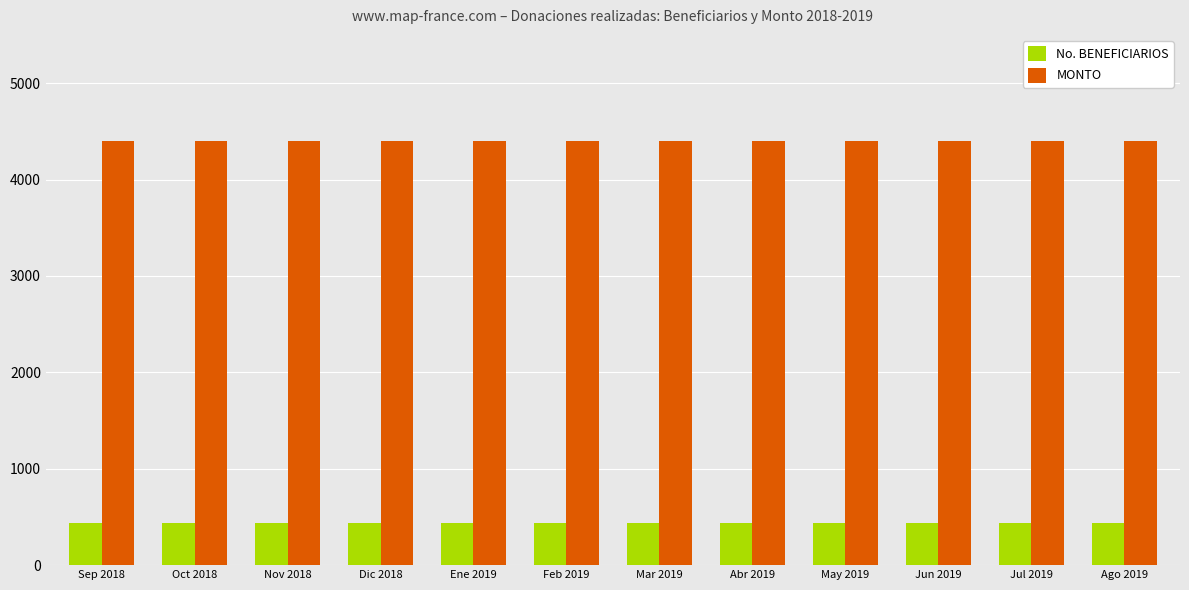

Rank the series at Jul 2019 from highest to lowest value.

MONTO, No. BENEFICIARIOS